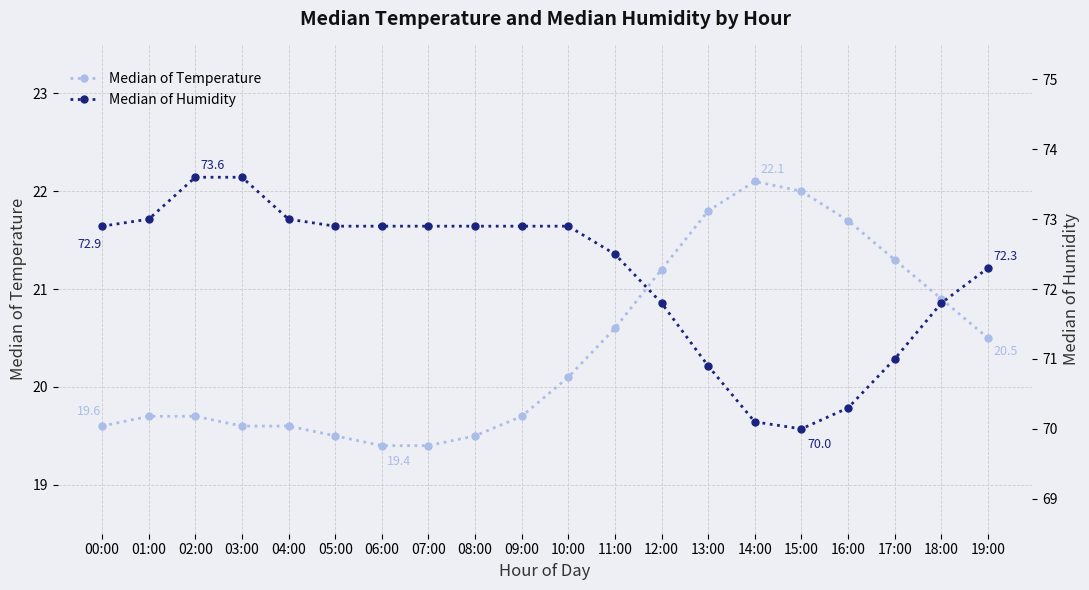

Is the value of Median of Humidity at 17:00 greater than the value of Median of Temperature at 13:00?

Yes